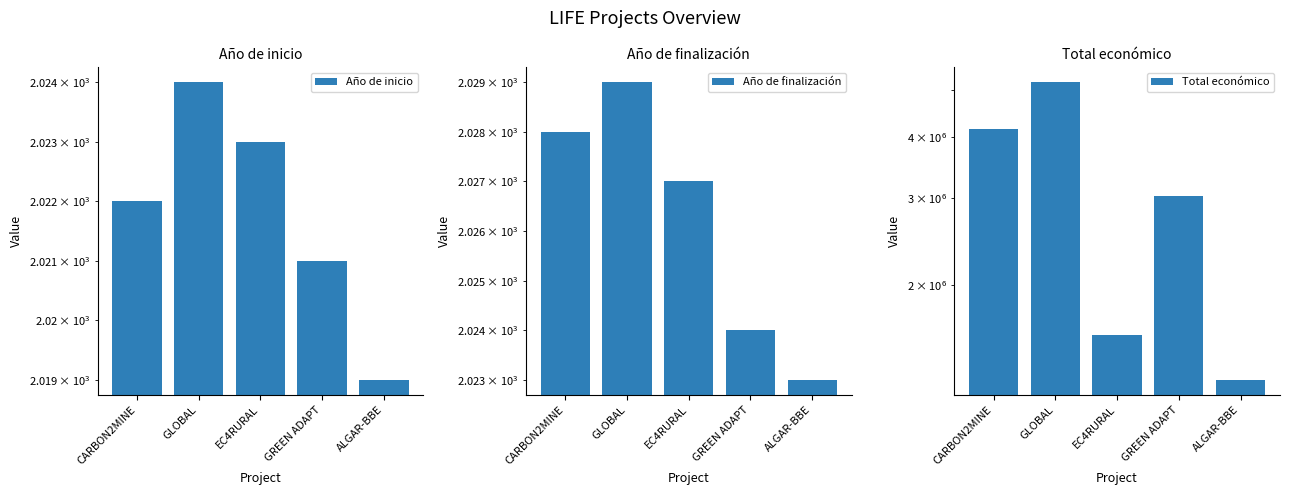

What is the greatest value displayed?

5183382